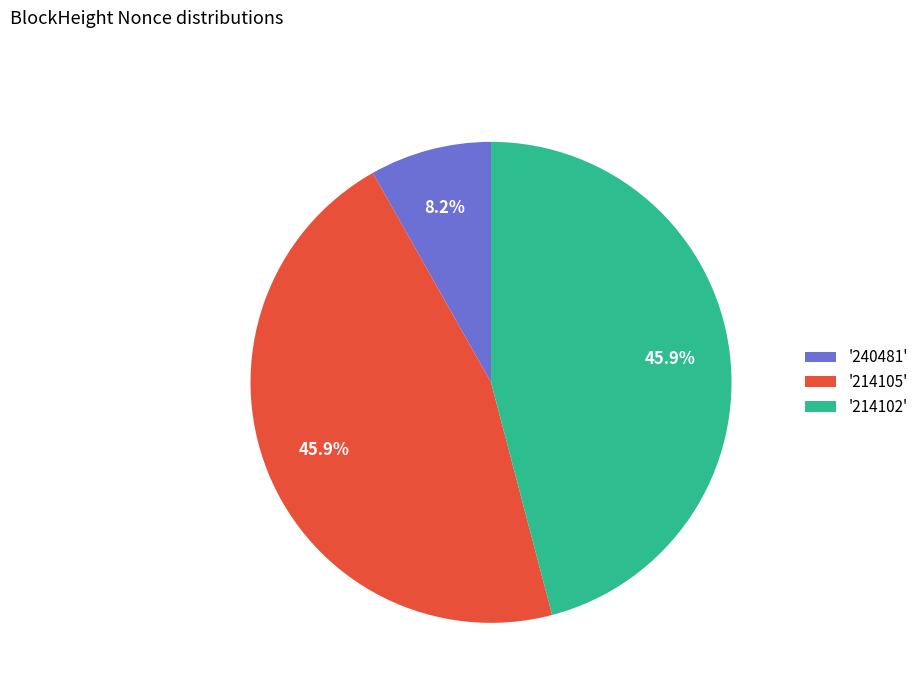

Is '214102' the majority of the pie?

No